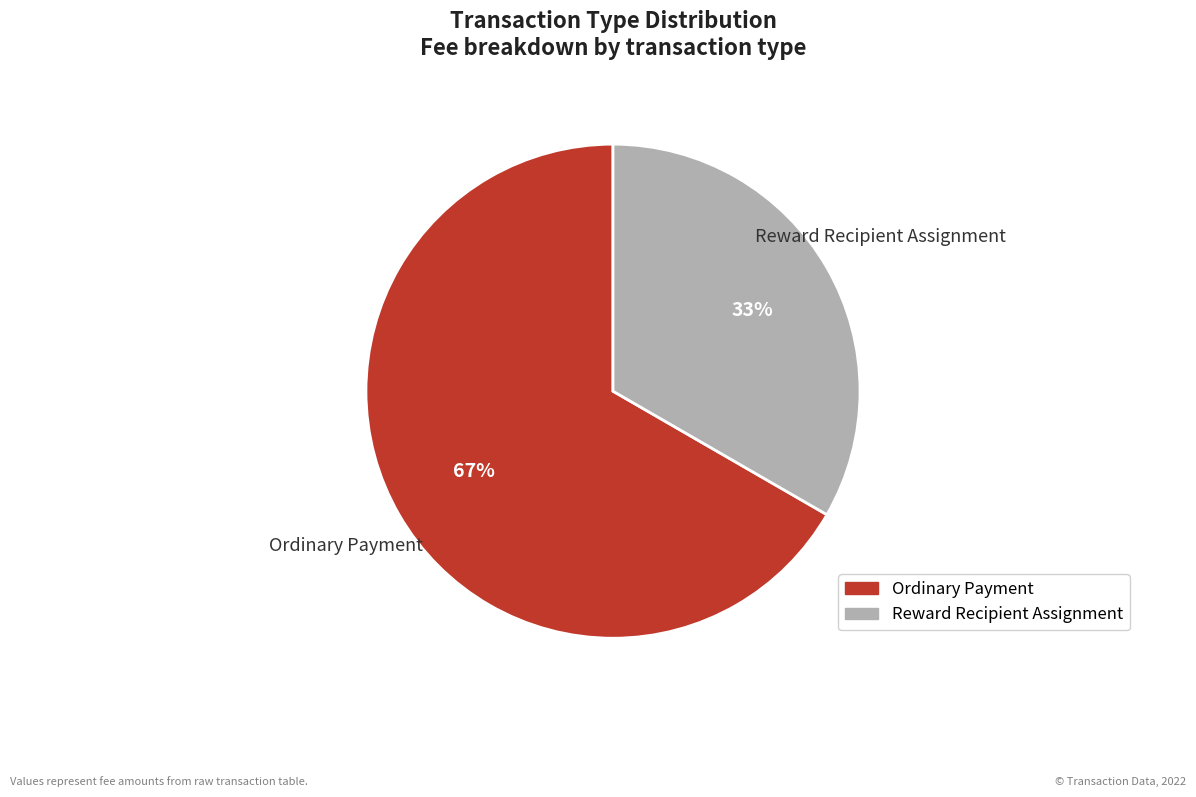

To the nearest percent, what is the average slice percentage?

50%